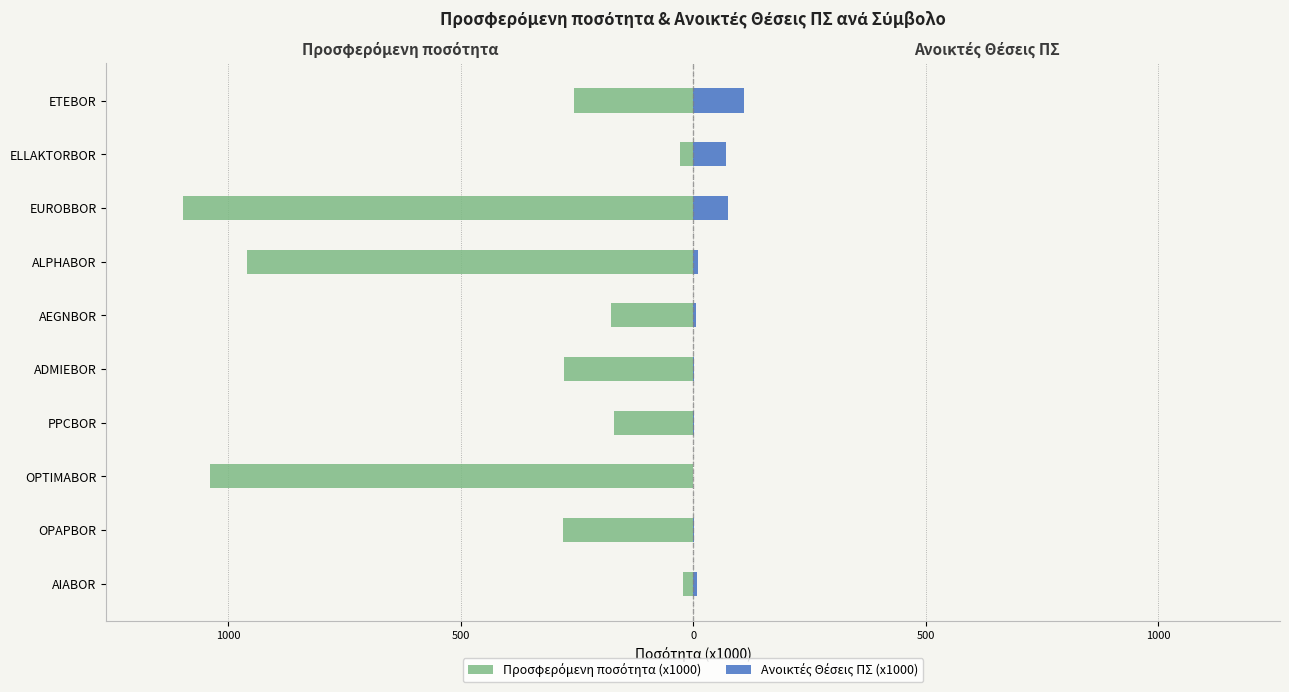

What is the average value of the Ανοικτές Θέσεις ΠΣ (x1000) series?

28.5